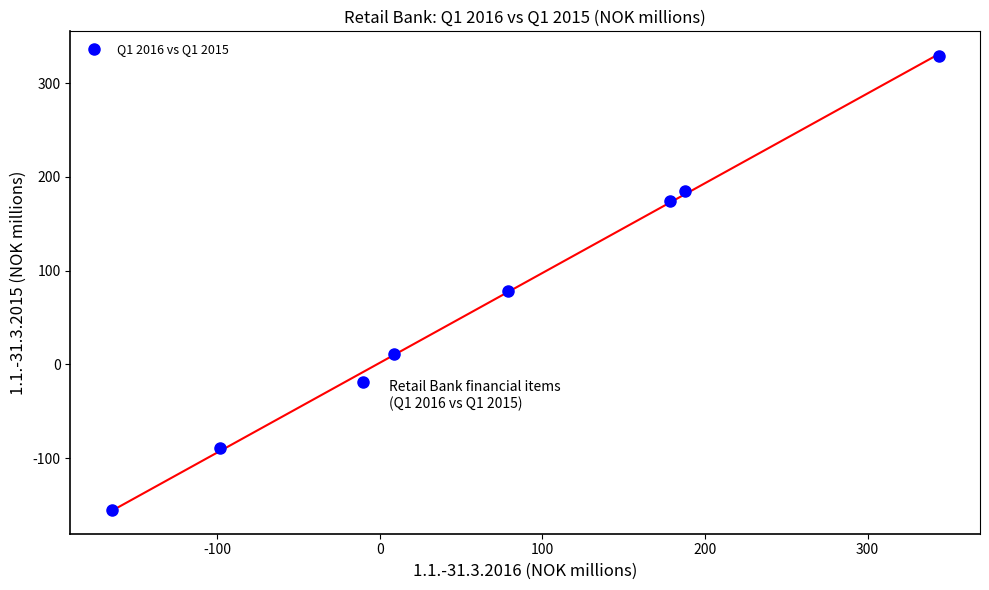

What Y value in the scatter plot is closest to 87?

78.0